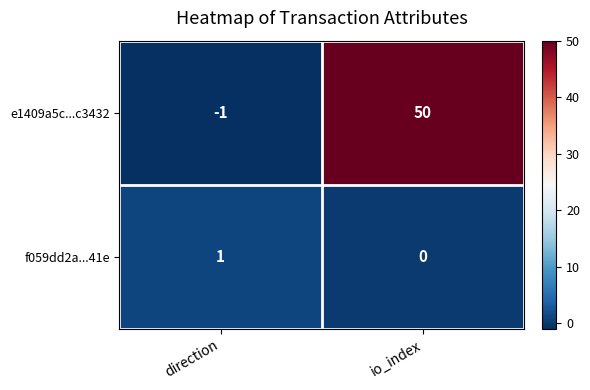

At which category is the sum across all series the highest?

io_index